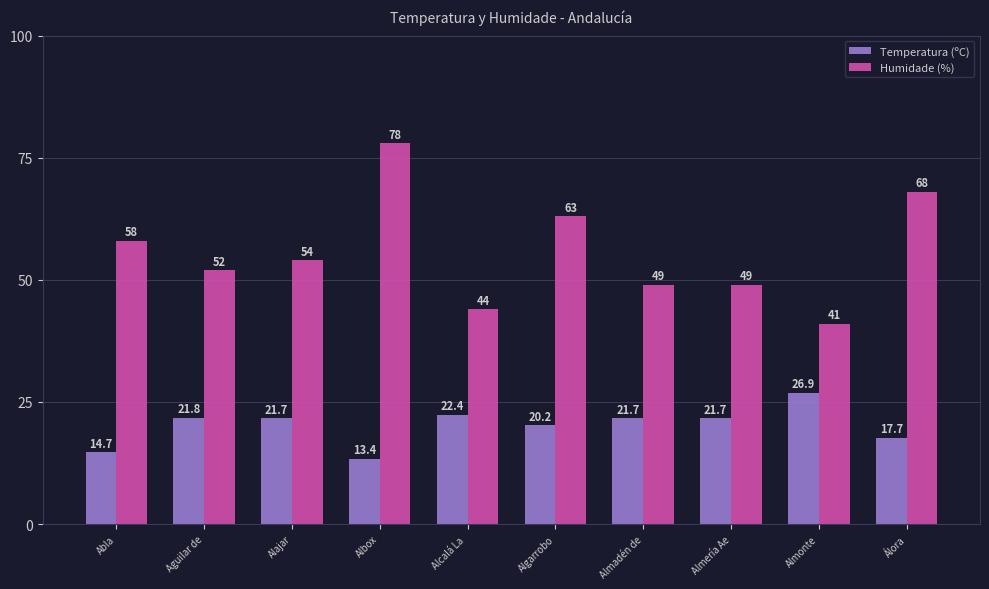

What are all the series names shown in the legend?

Temperatura (ºC), Humidade (%)